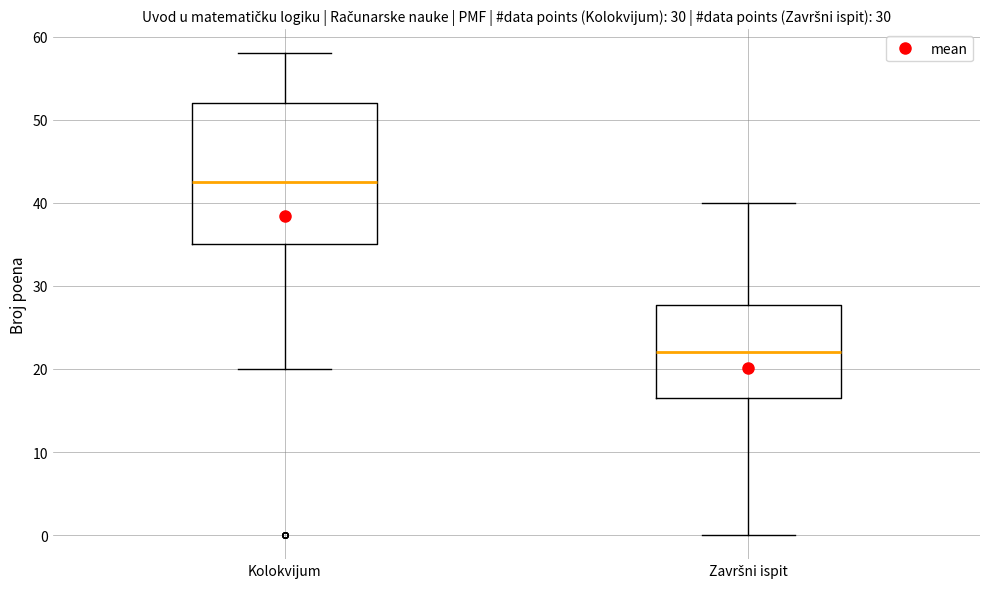

Which box has the lowest median line?

Završni ispit